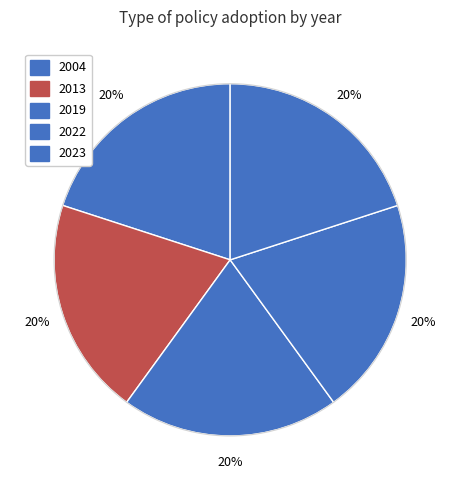

Does any single category account for the majority?

No